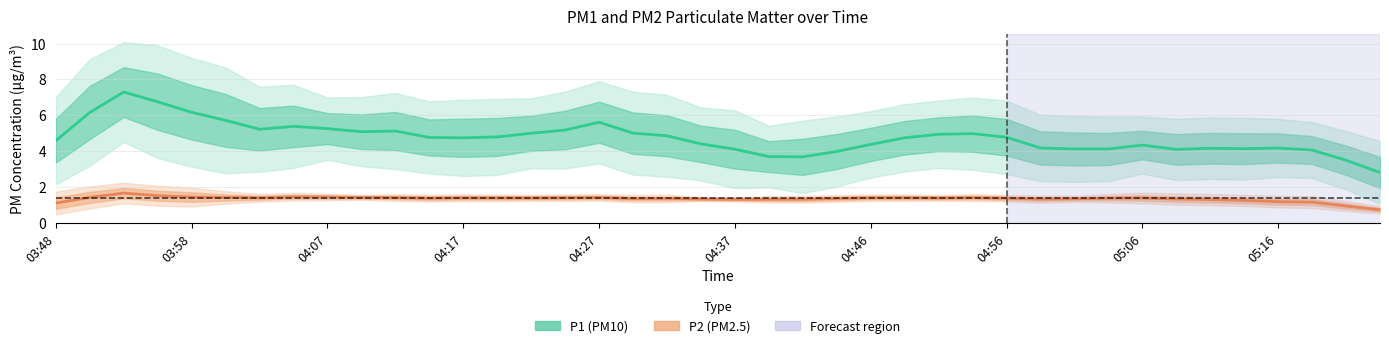

True or false: P2 (PM2.5) and P1 (PM10) cross at least once.

False